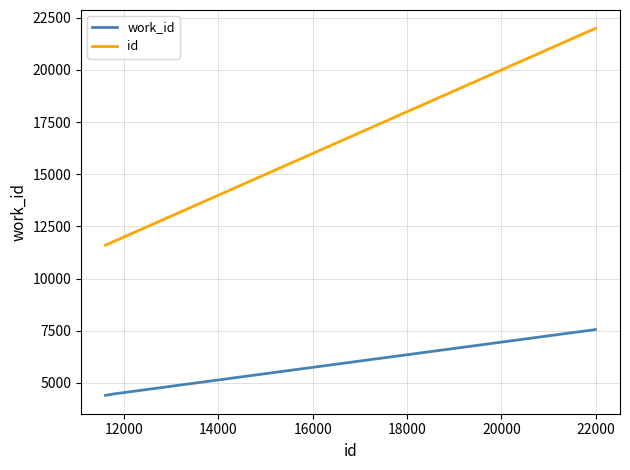

What is the average value of the work_id series?

6172